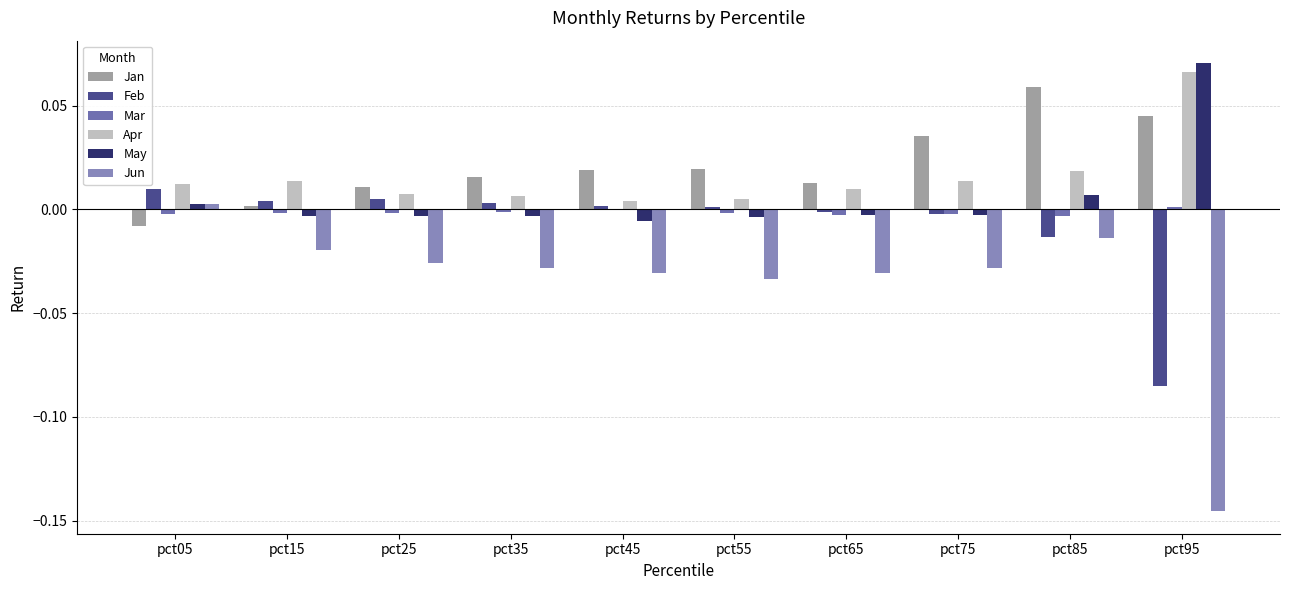

The value of Mar at pct15 is -0.0. True or false?

True